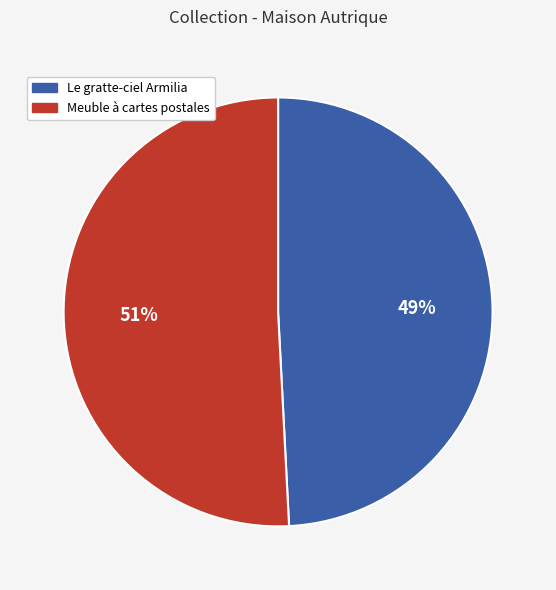

True or false: Le gratte-ciel Armilia accounts for 49% of the total.

True